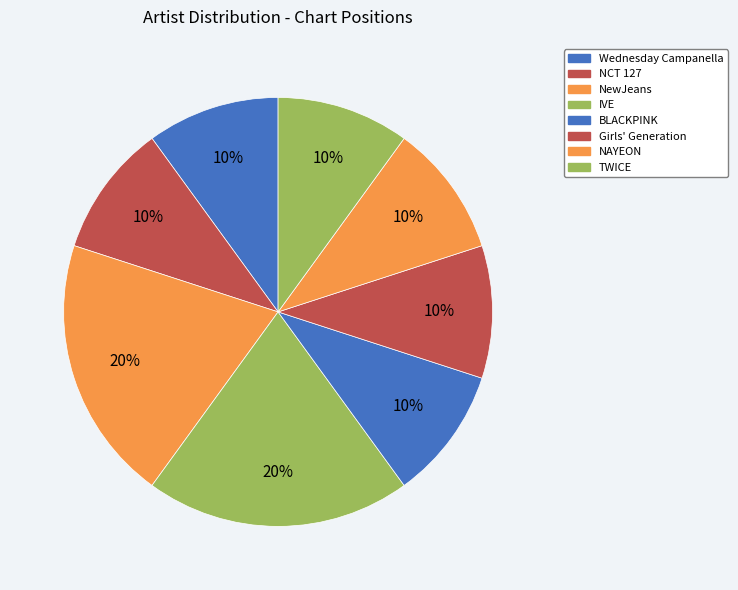

To the nearest percent, what is the difference between the largest and smallest slice percentages?

10%